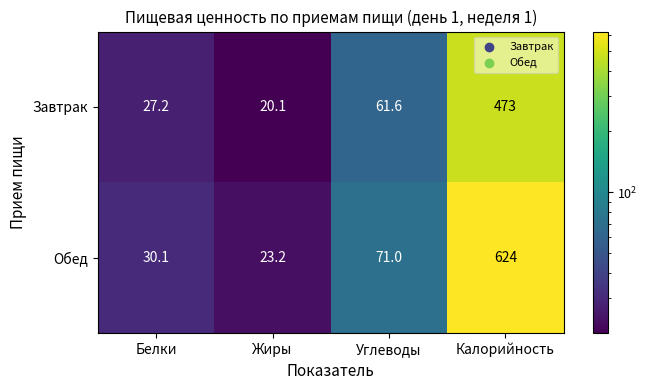

At which label is Обед closest to 323?

Углеводы